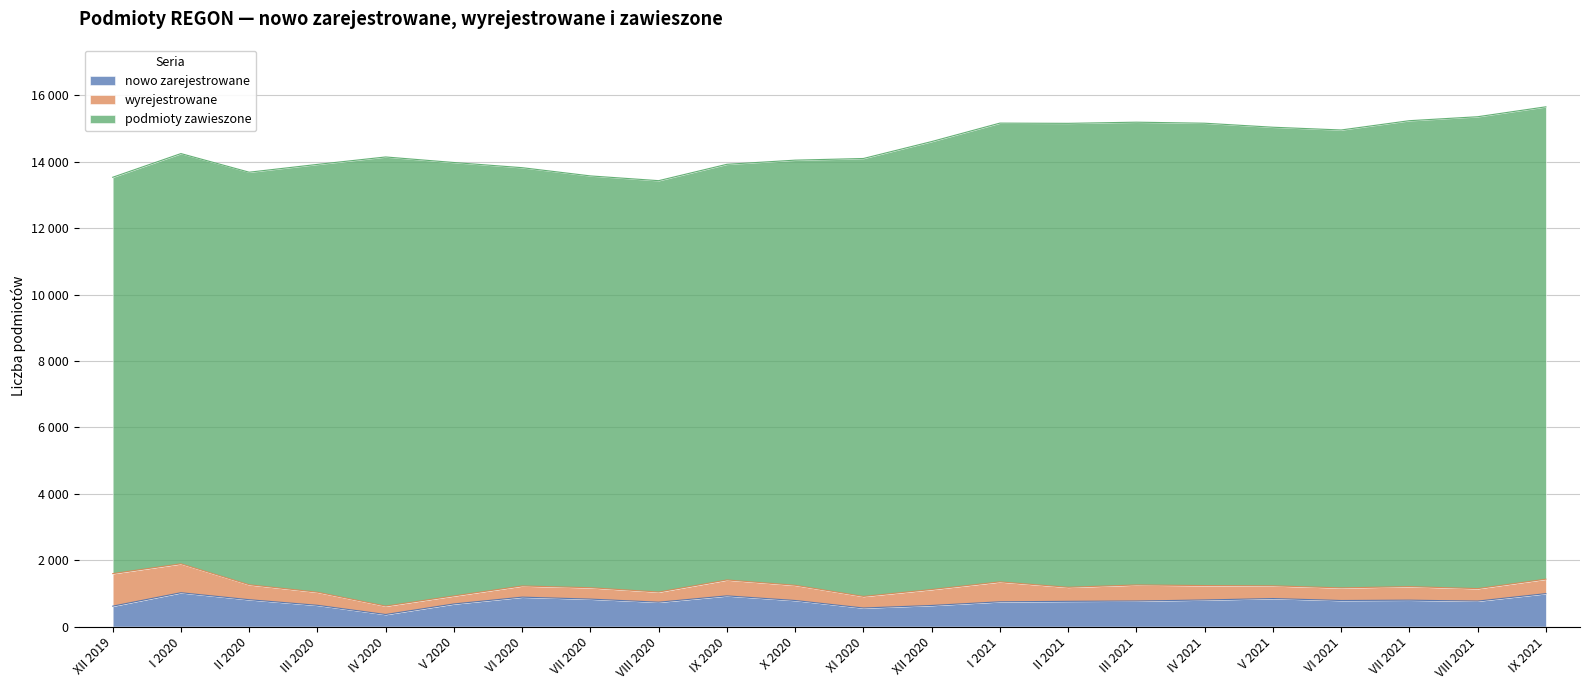

How many data points in wyrejestrowane are above 423?

10